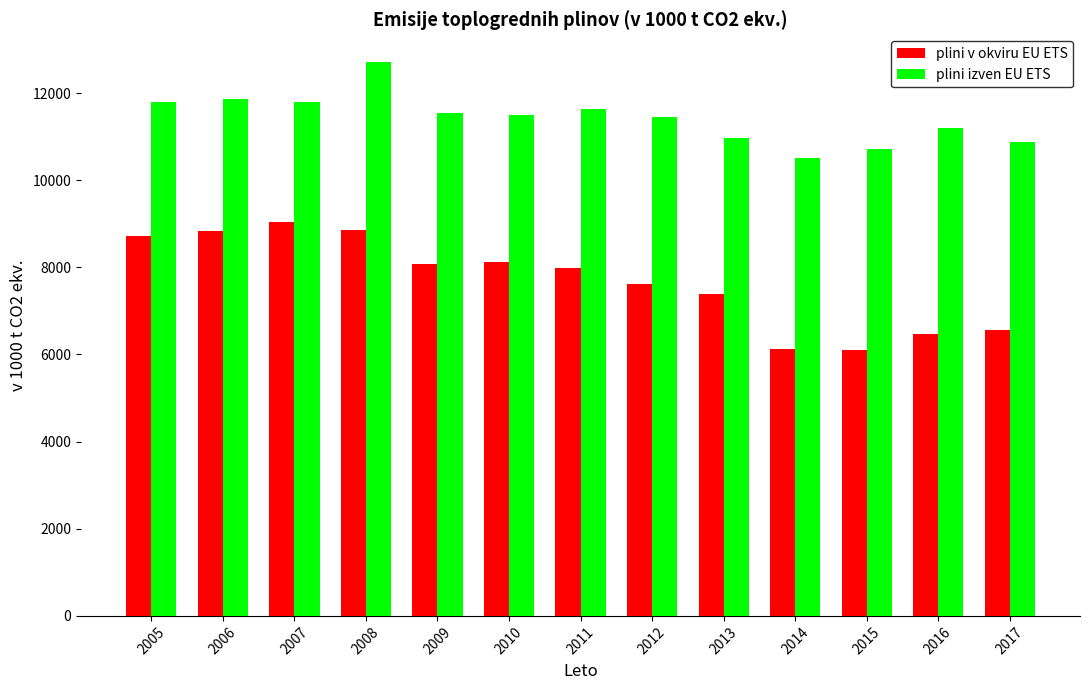

Rank the series by their maximum value, from lowest to highest.

plini v okviru EU ETS, plini izven EU ETS